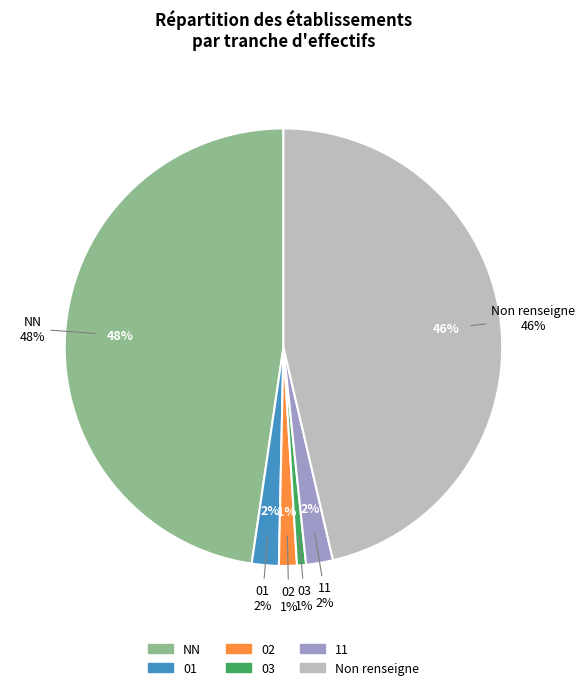

Which slice is the largest?

NN